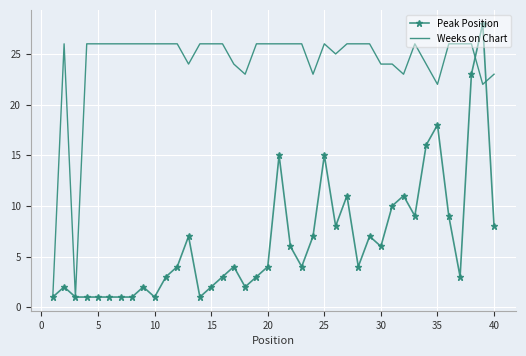

List the series in order of their peak value, highest first.

Peak Position, Weeks on Chart